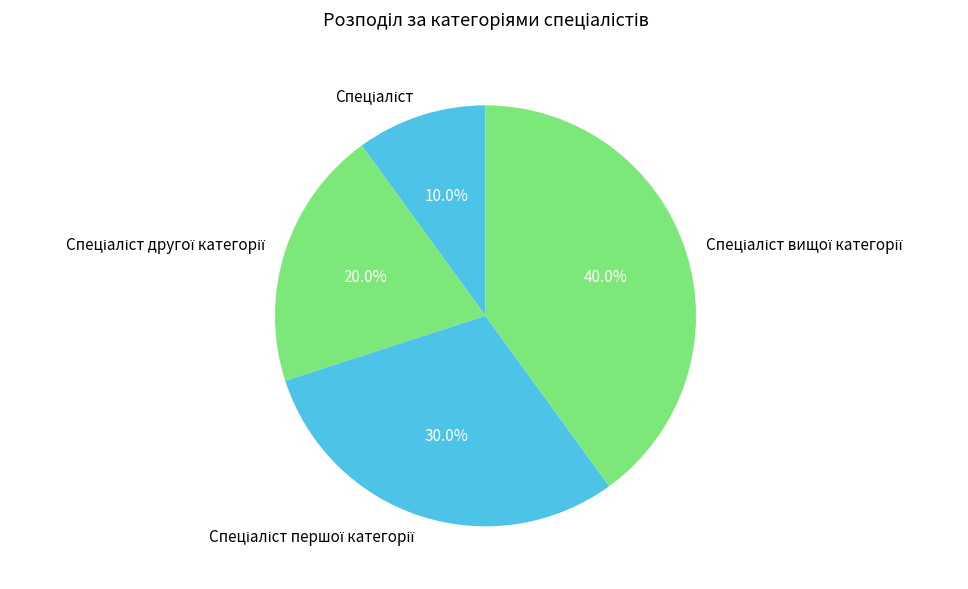

Is there a majority slice in this chart?

No